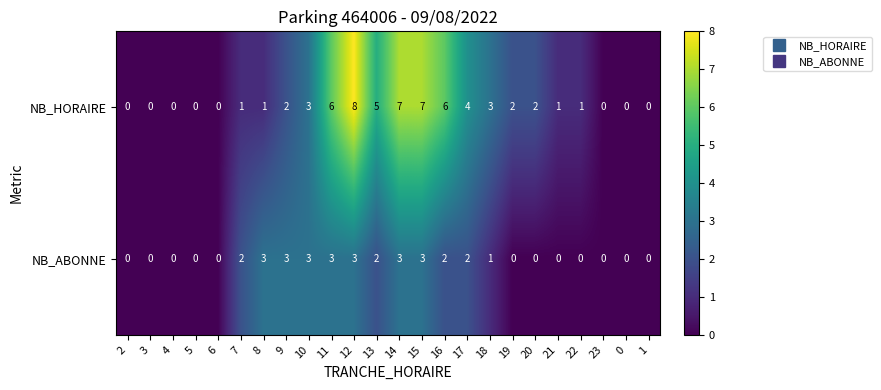

At 17, list the series in order from largest to smallest.

NB_HORAIRE, NB_ABONNE